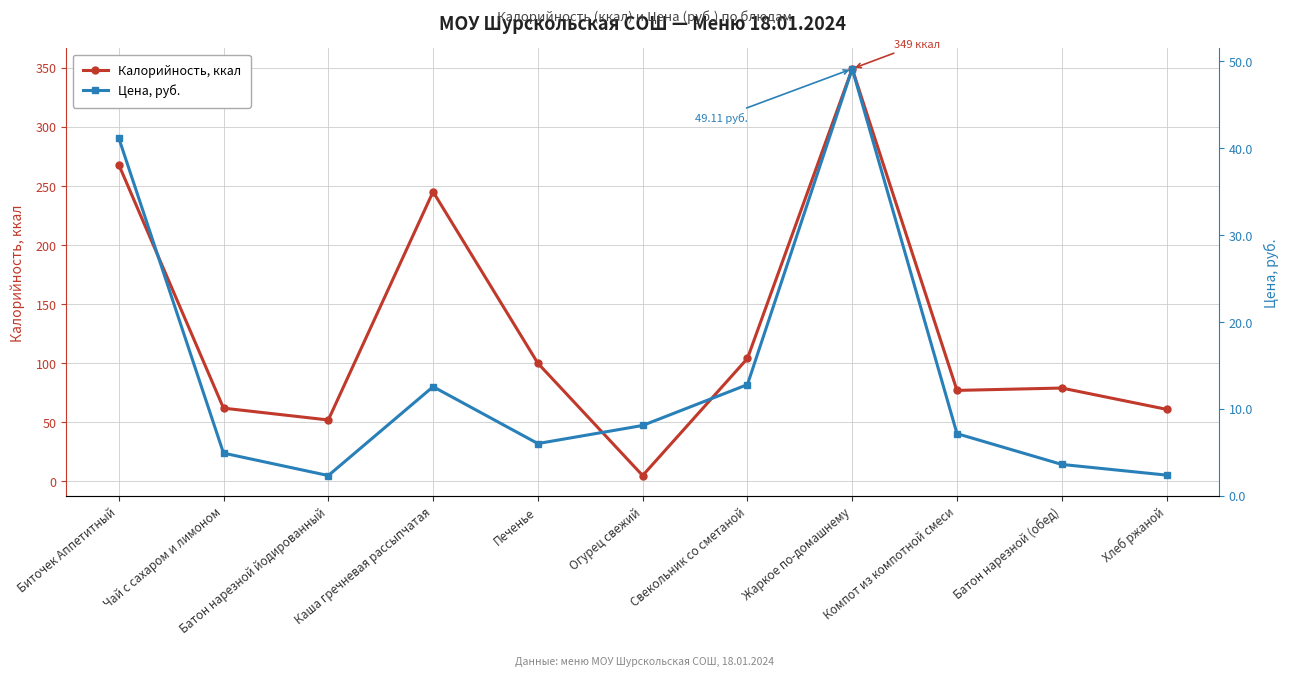

How many data points in Цена, руб. are less than 7?

5